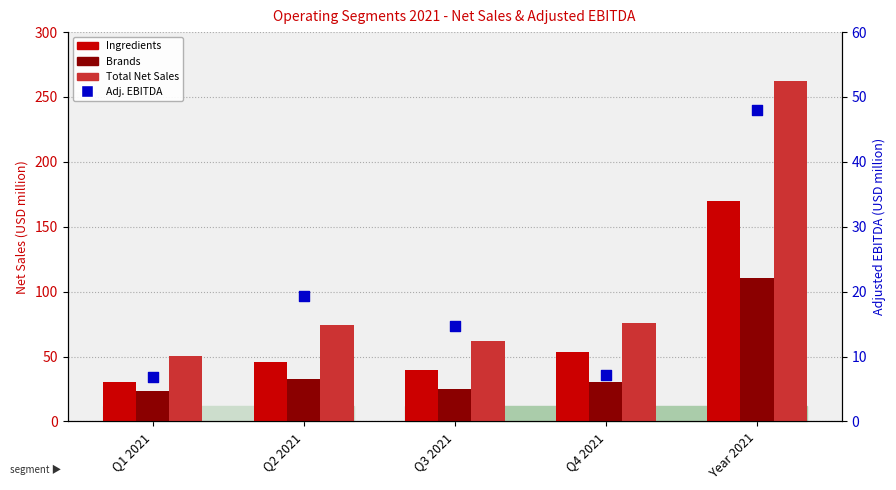

Is the value of Adj. EBITDA at Year 2021 greater than the value of Brands at Q3 2021?

Yes